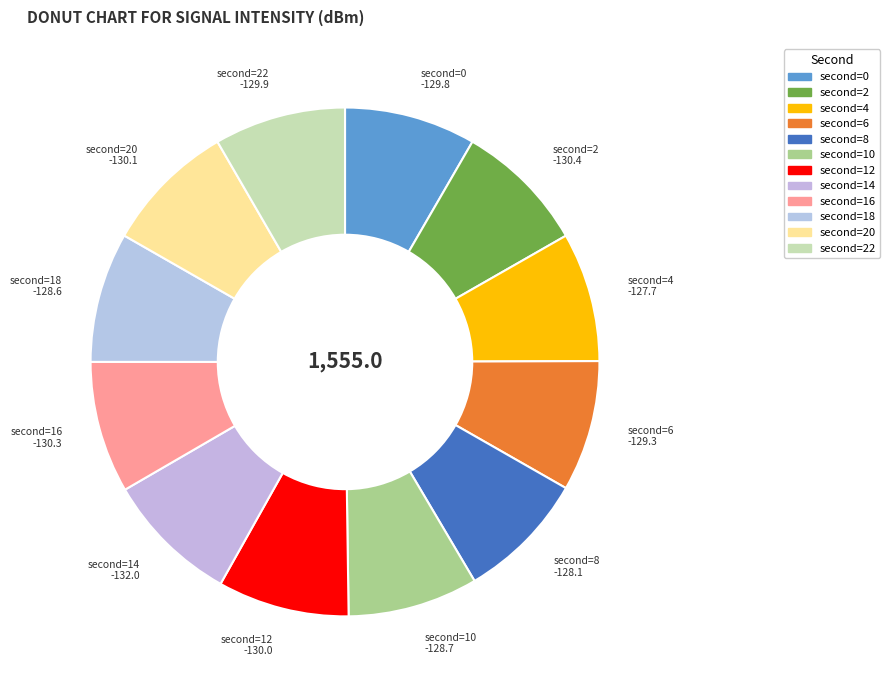

Is there a majority slice in this chart?

No